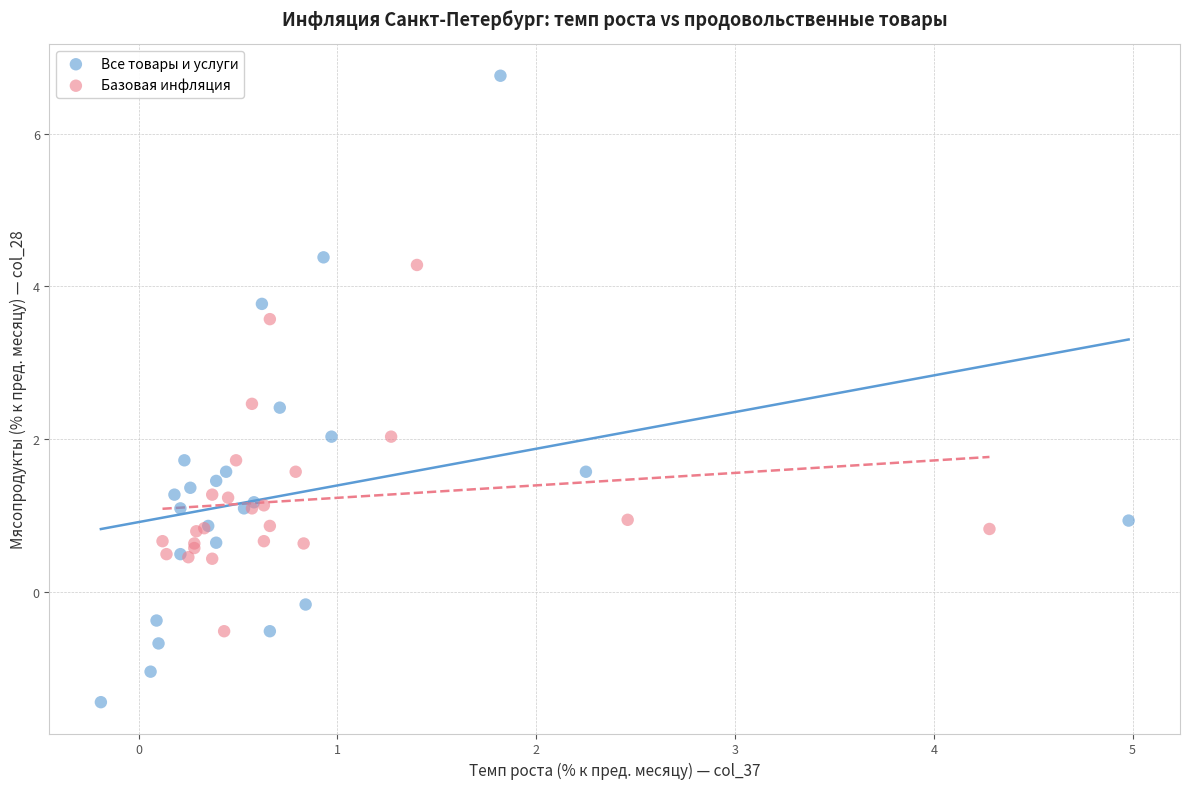

Which series contains the highest Y value?

Все товары и услуги